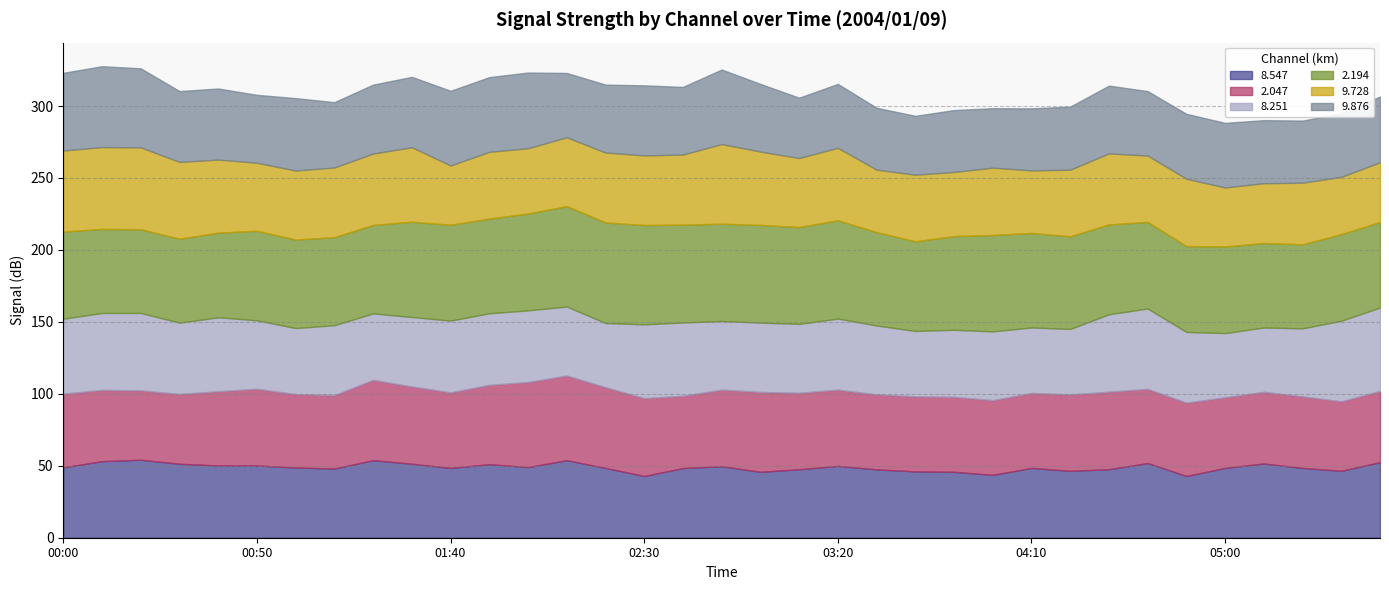

Between 02:50 and 02:10, which is larger?

02:10